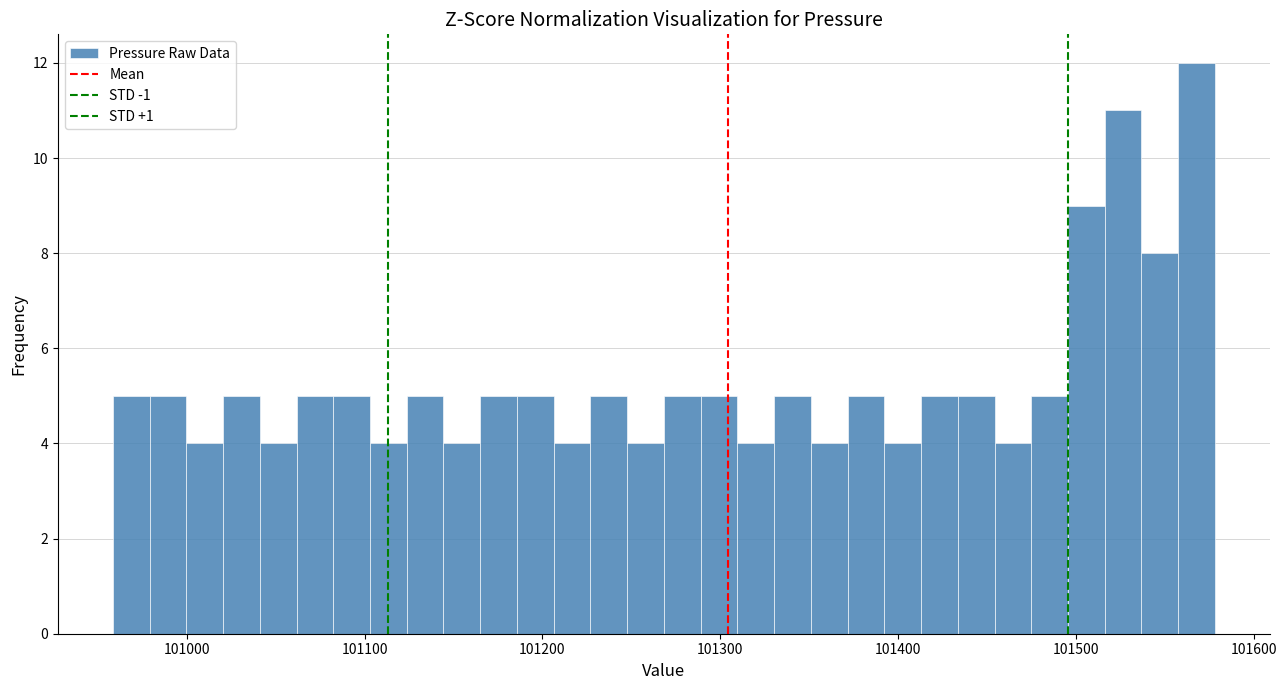

Around what value on the x-axis is the tallest bar? Give the approximate position of its centre, as read against the axis.

101570